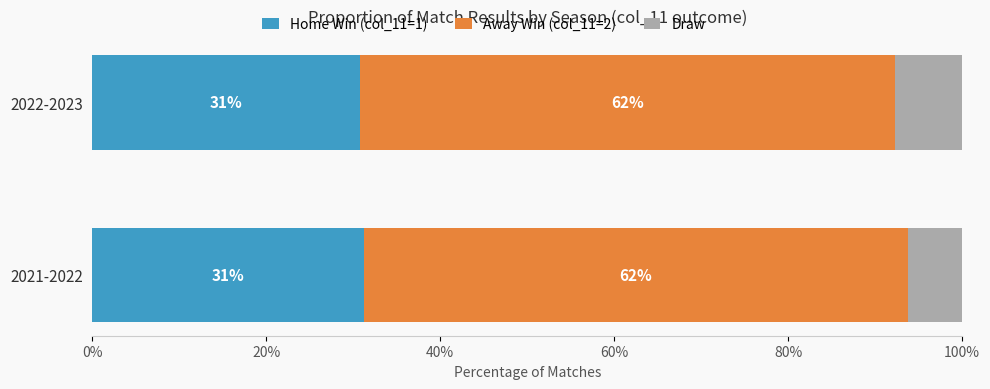

What are all the series names shown in the legend?

Home Win (col_11=1), Away Win (col_11=2), Draw